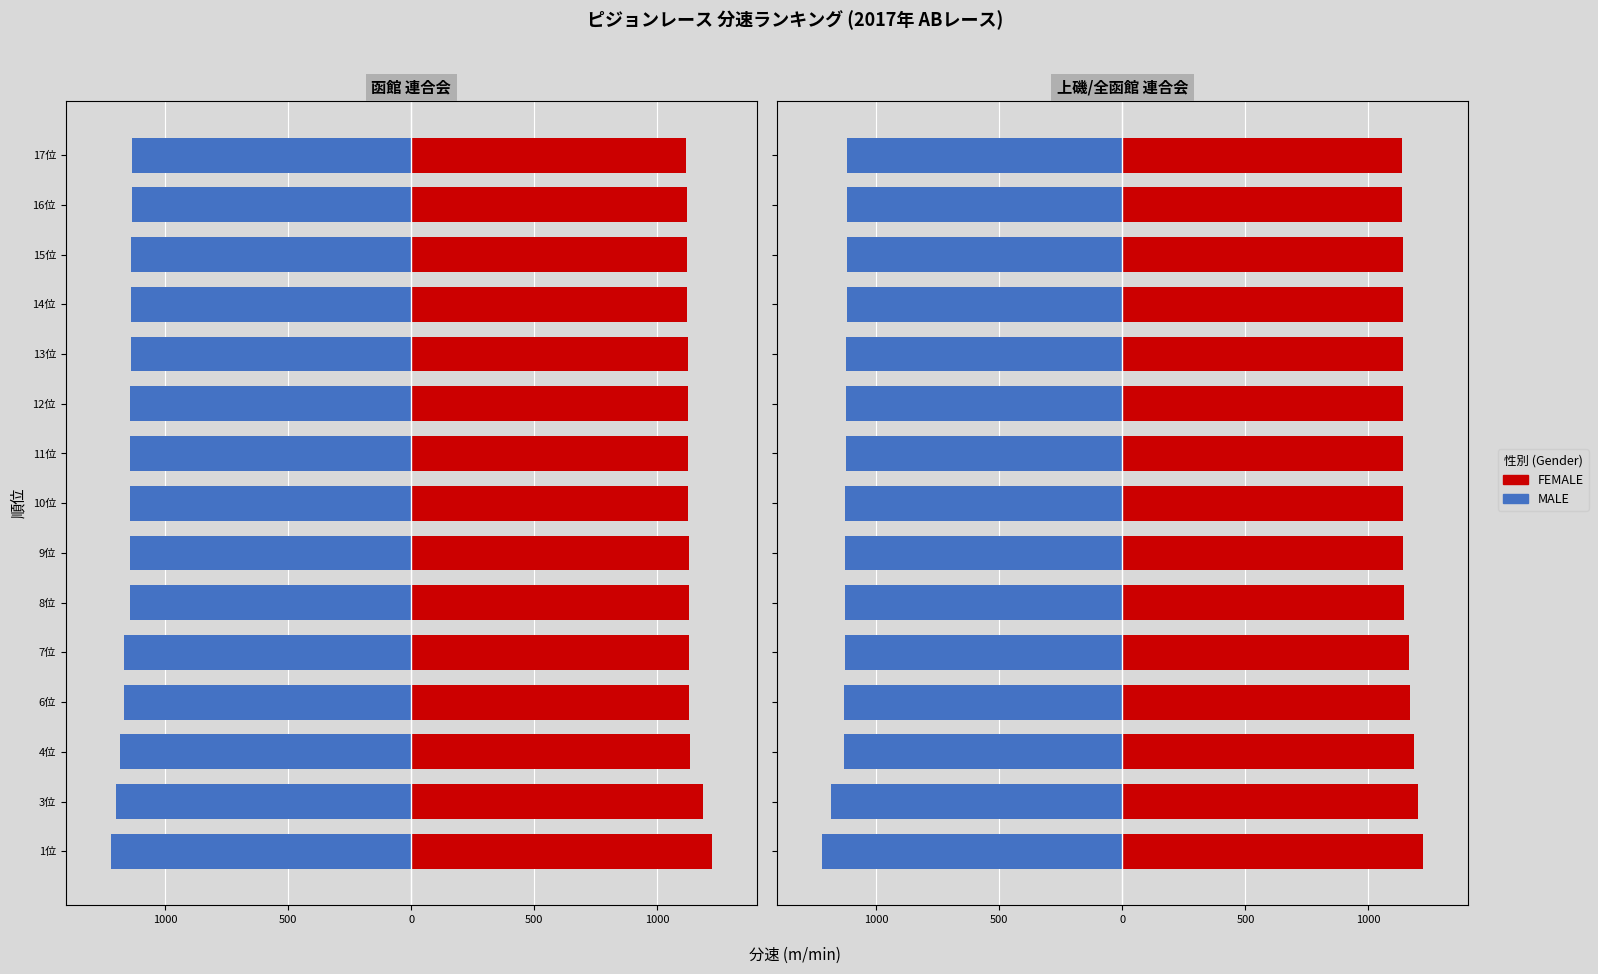

The value of FEMALE at 15位 is 1139.4. True or false?

True